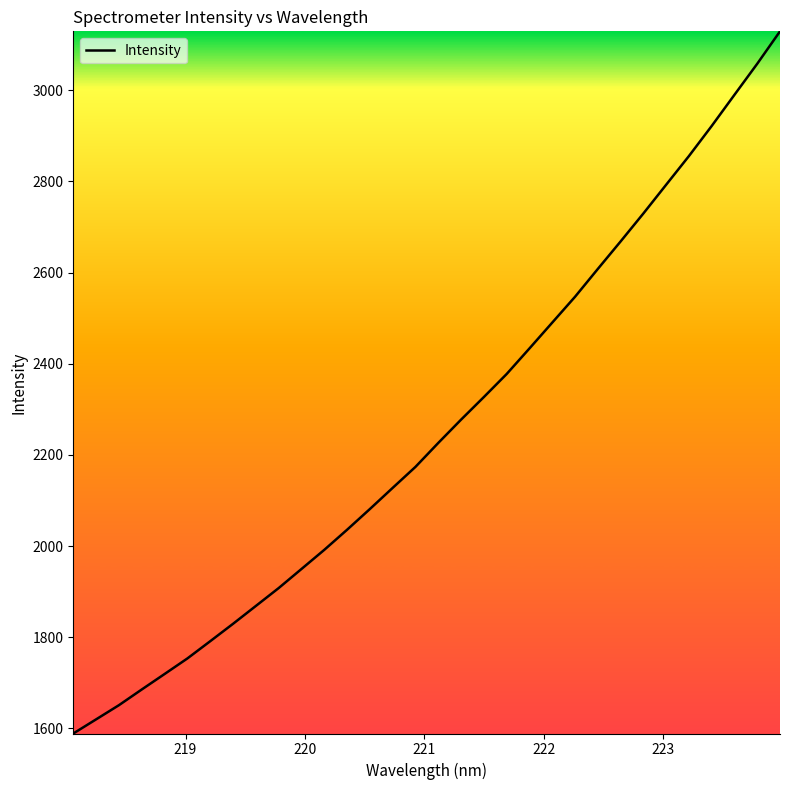

What is the smallest value displayed?

1588.9